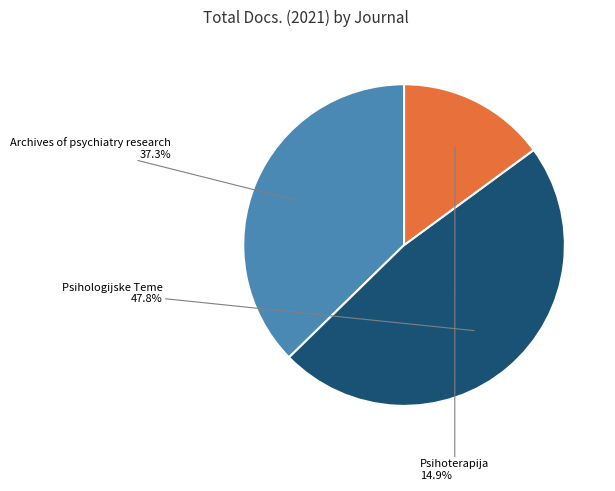

Between Archives of psychiatry research and Psihoterapija, which is larger?

Archives of psychiatry research